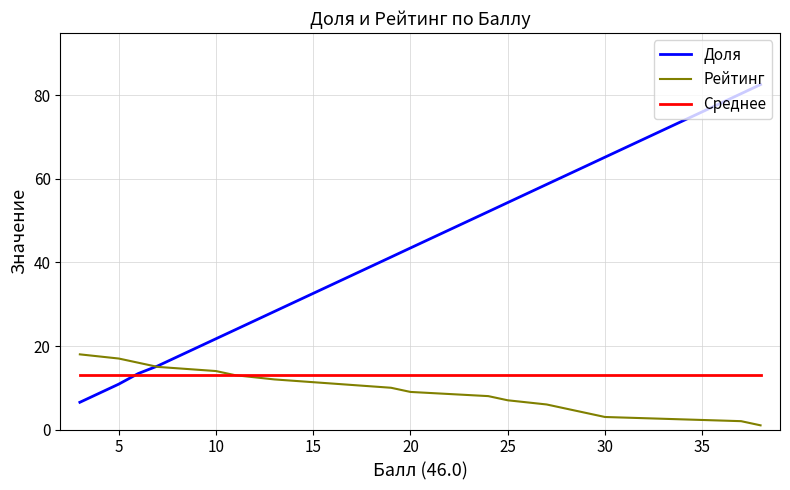

Which series has the largest total across all categories?

Доля